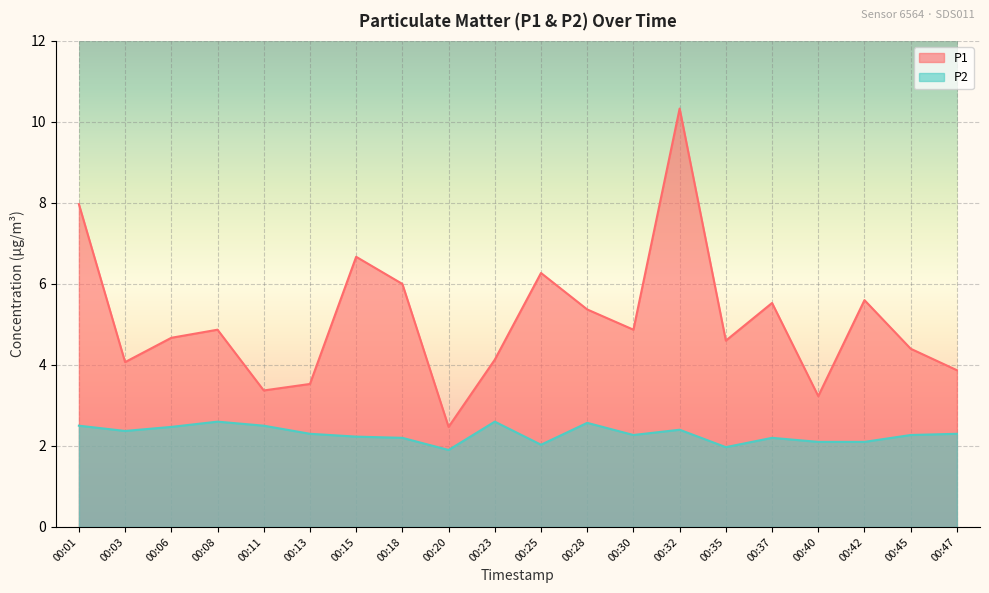

How many data points in P1 are less than 4?

5